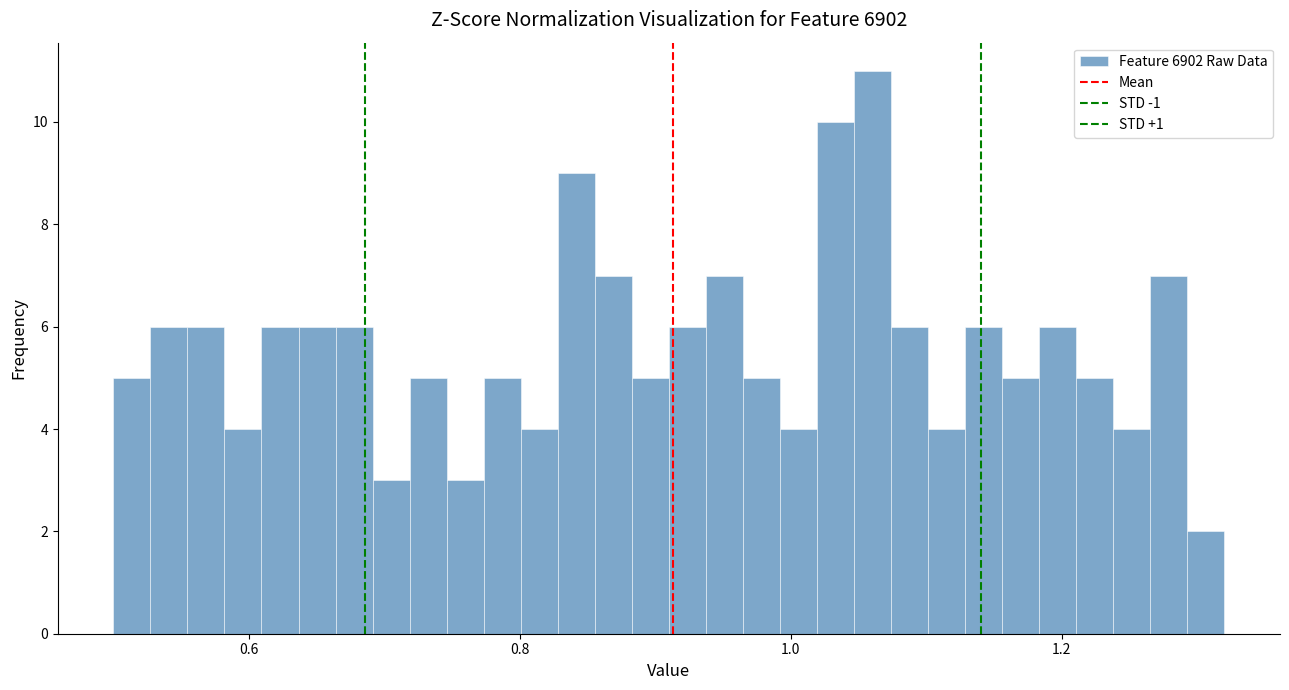

Around what value on the x-axis is the tallest bar? Give the approximate position of its centre, as read against the axis.

1.06